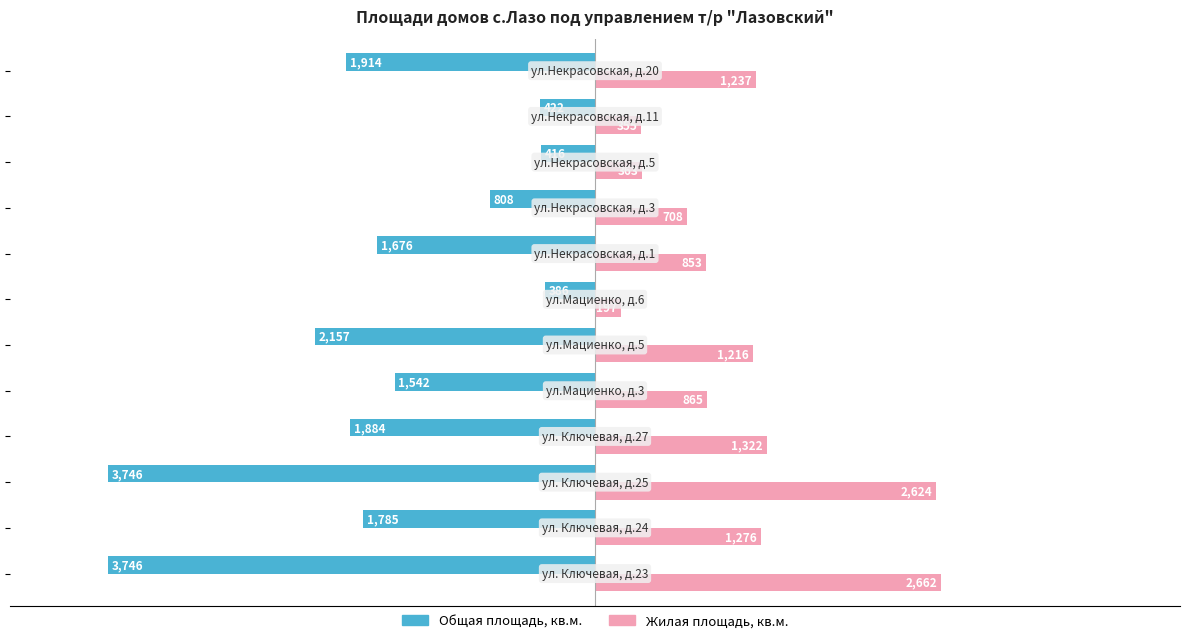

How many data points does each series have?

12